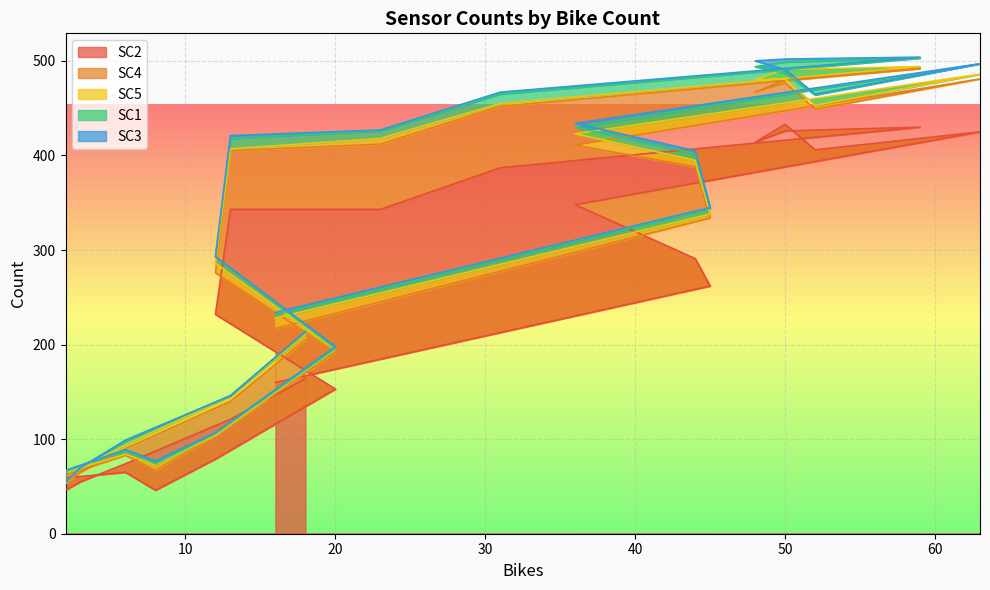

How many values in the SC5 series exceed 4?

11